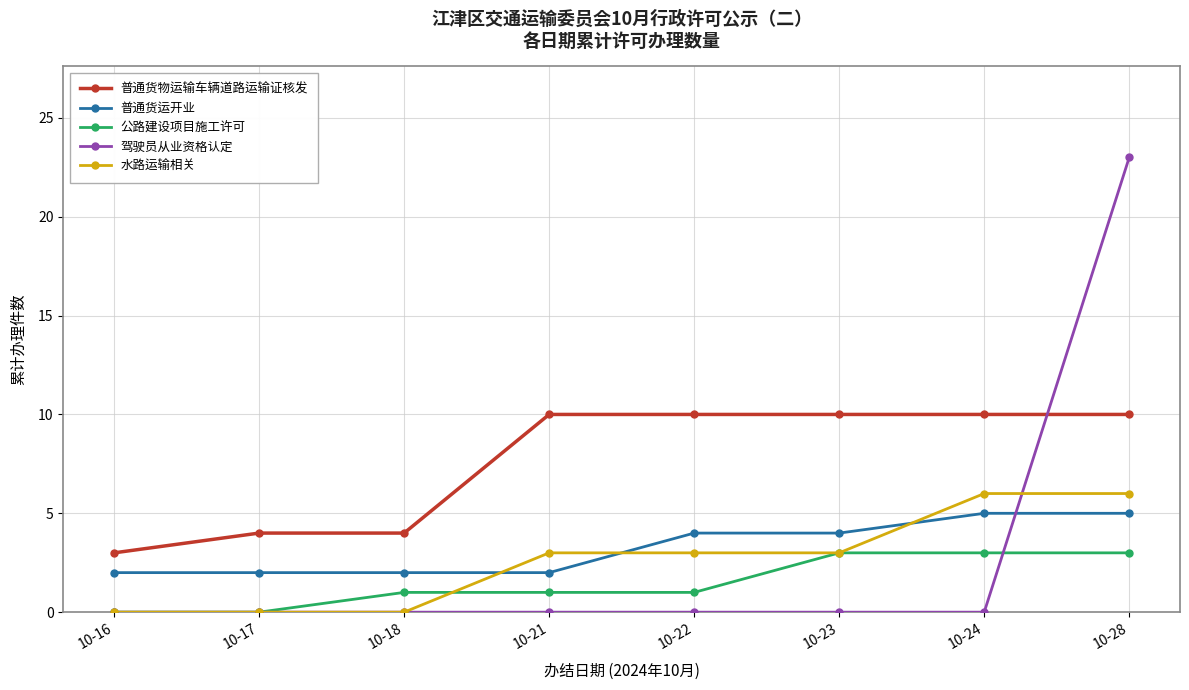

What is the average value of the 普通货运开业 series?

3